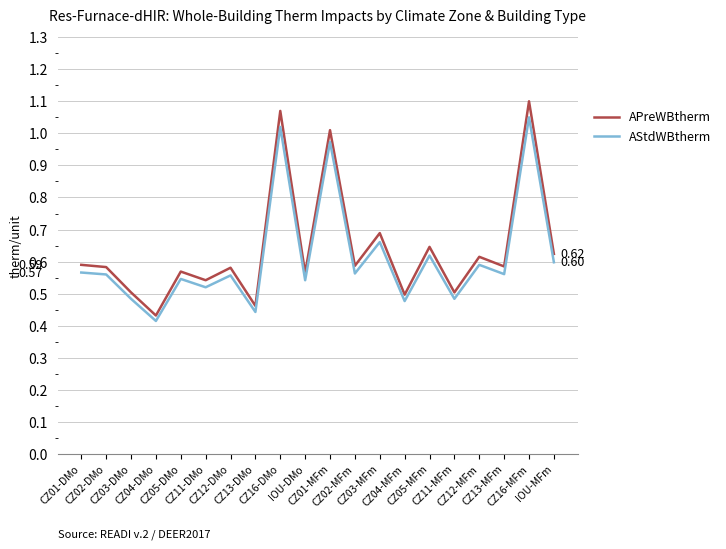

Does the chart have visible grid lines?

Yes